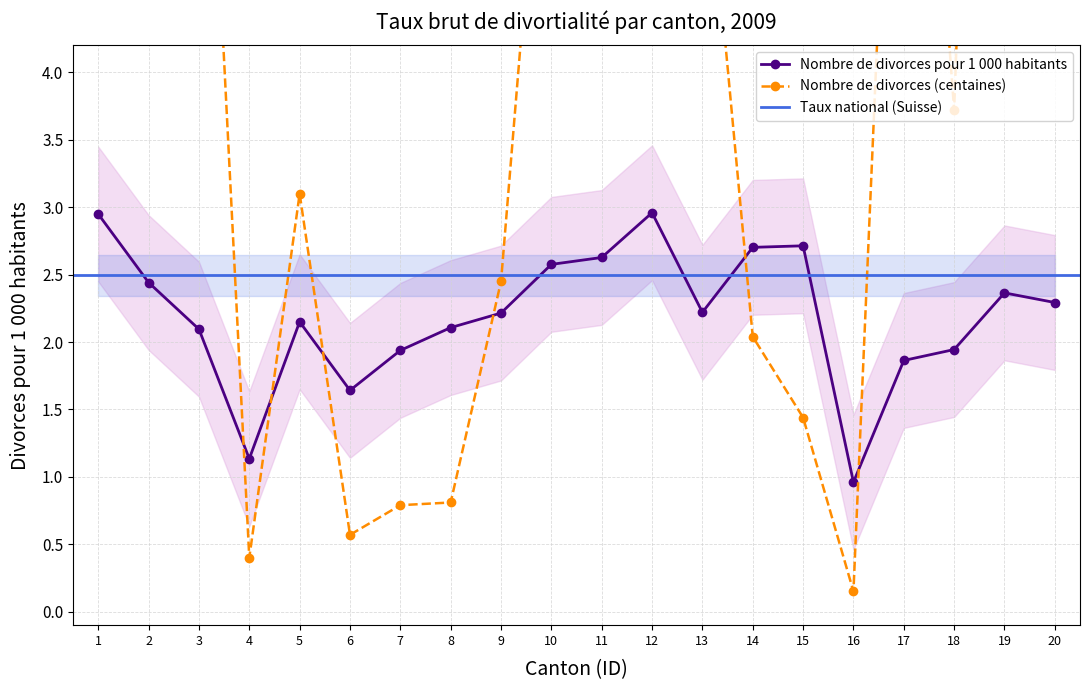

What is the value of the Nombre de divorces pour 1 000 habitants point at the 3rd from the left?

2.1